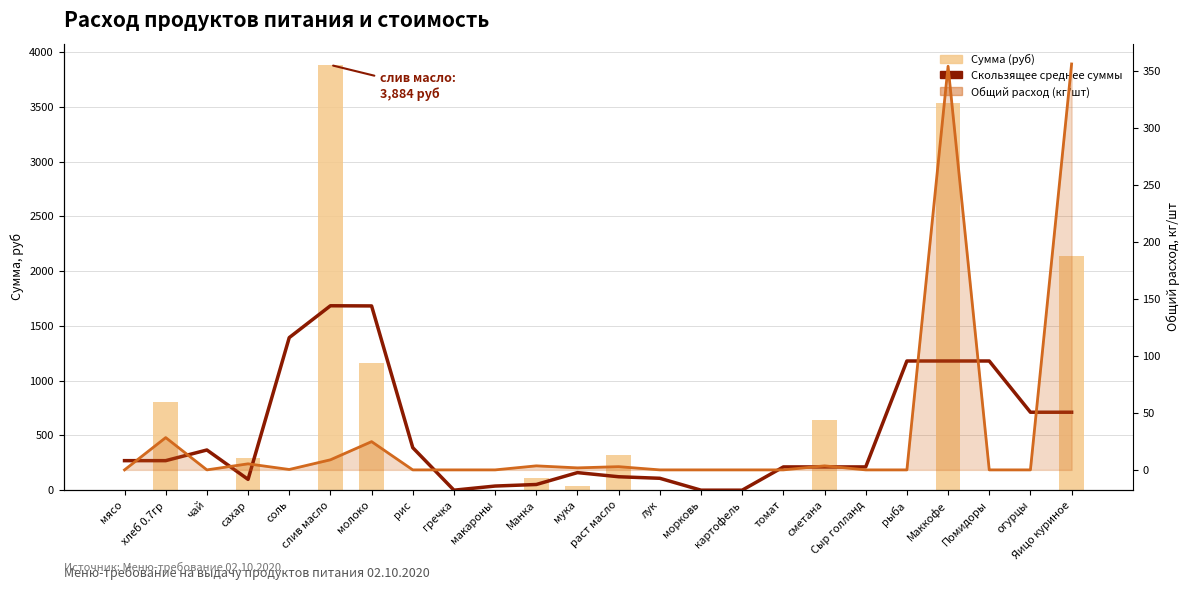

At which label does Скользящее среднее суммы reach its peak?

слив масло